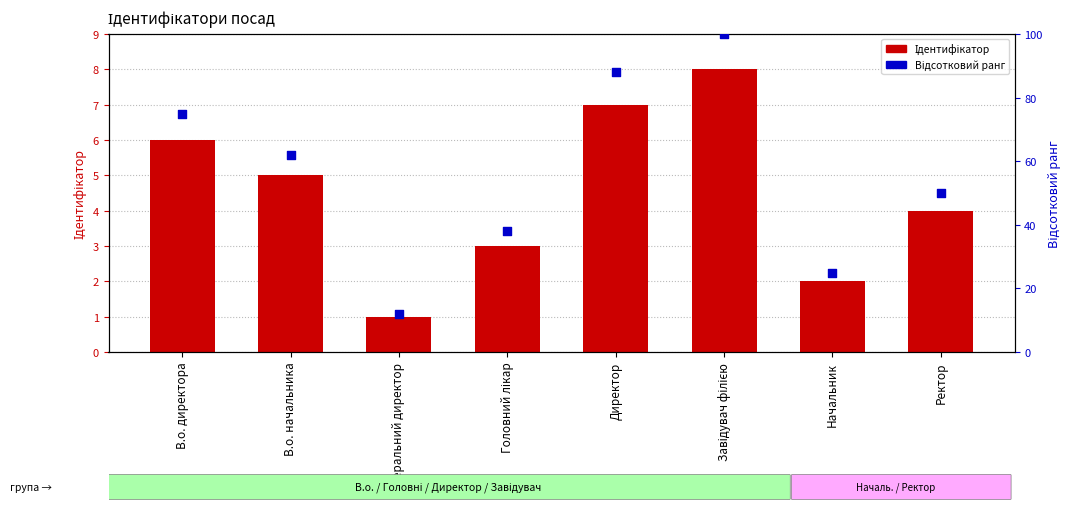

What are all the series names shown in the legend?

Ідентифікатор, Відсотковий ранг